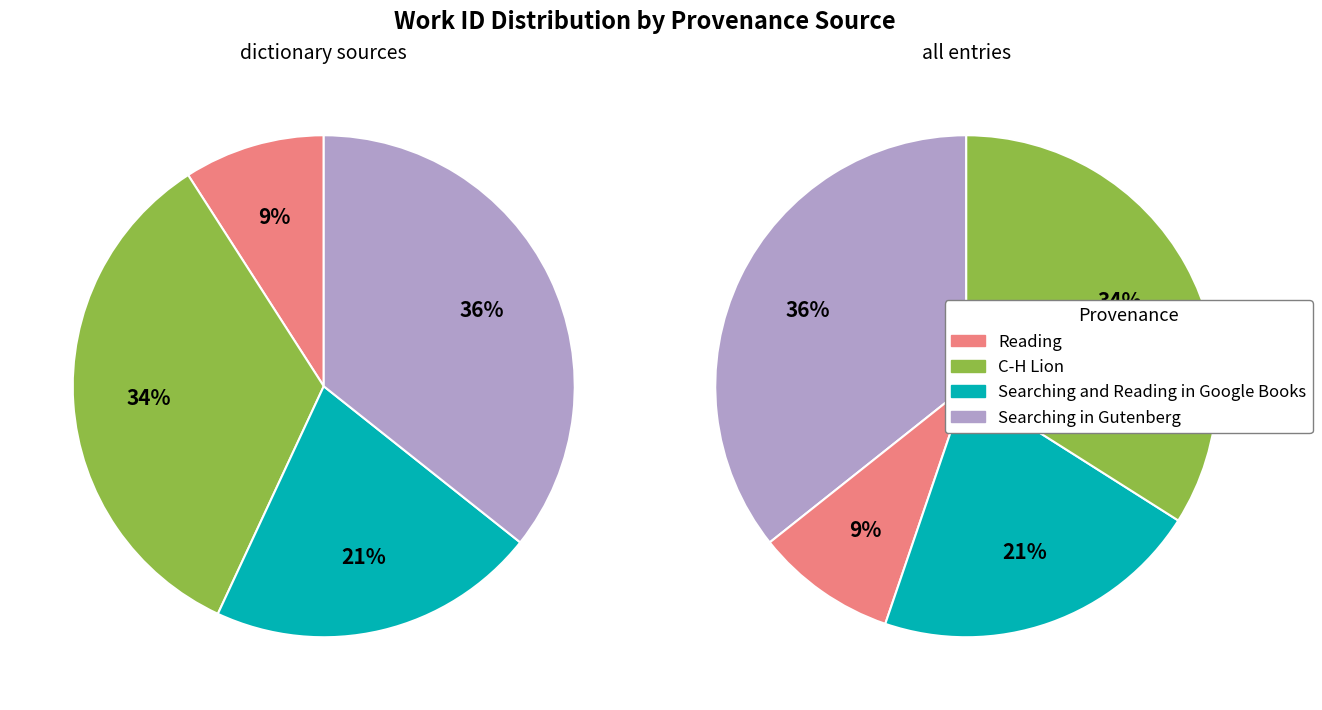

To the nearest percent, what portion does Searching and Reading in Google Books represent?

21%